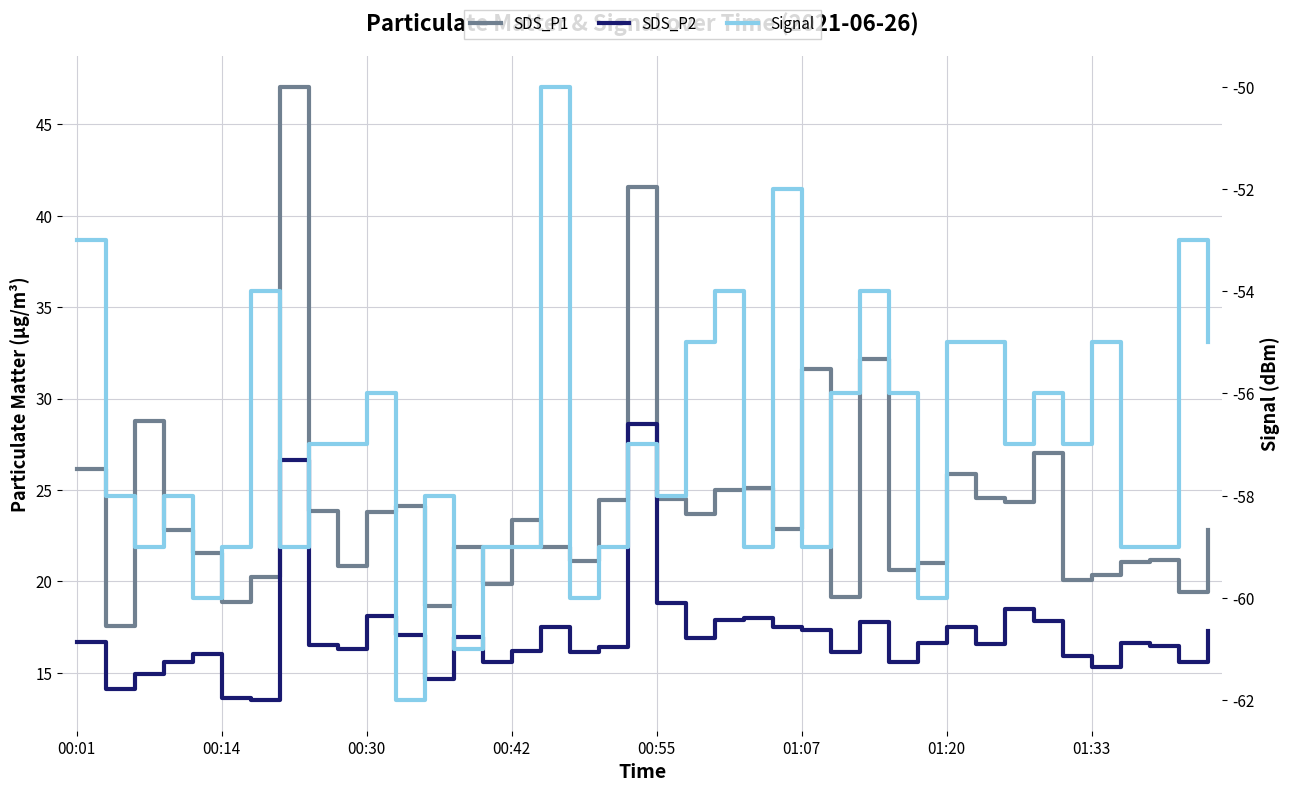

Which category has the highest value in the SDS_P2 series?

19